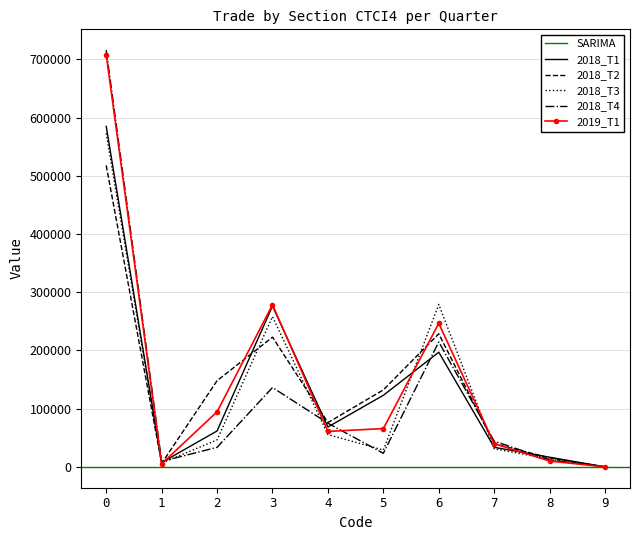

Is the value of 2018_T2 at 5 greater than the value of 2018_T3 at 6?

No